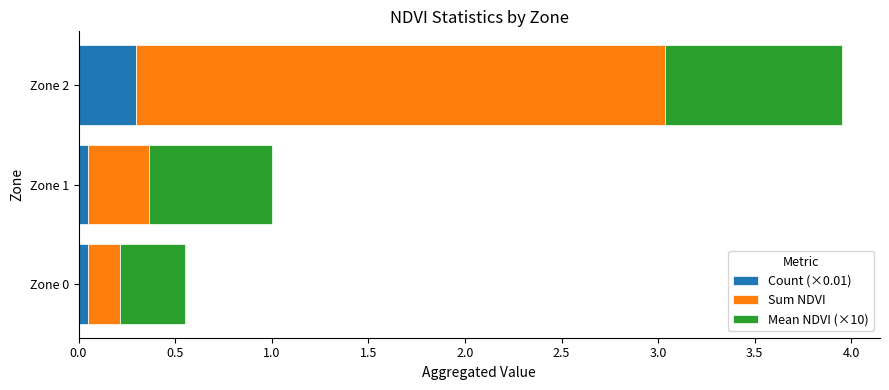

What is the total value across all series at Zone 2?

4.0